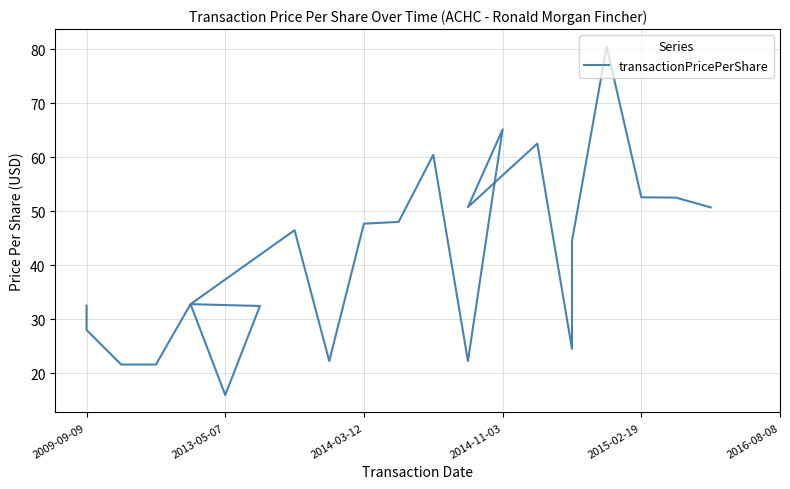

What is the difference between the maximum and minimum values?

64.5